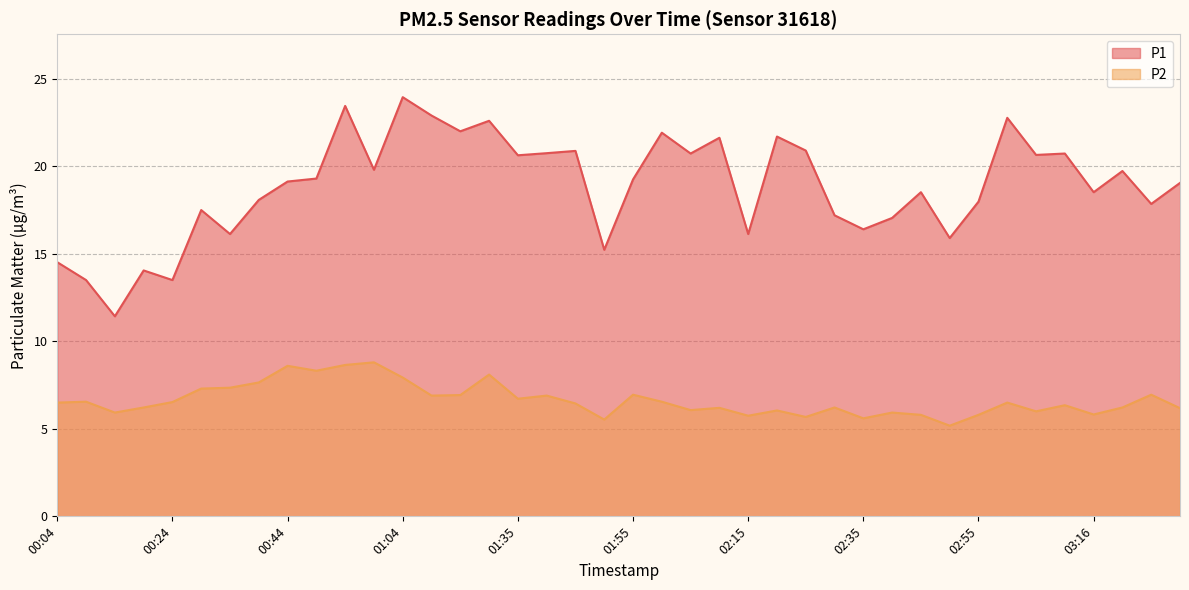

Which series has the largest total across all categories?

P1